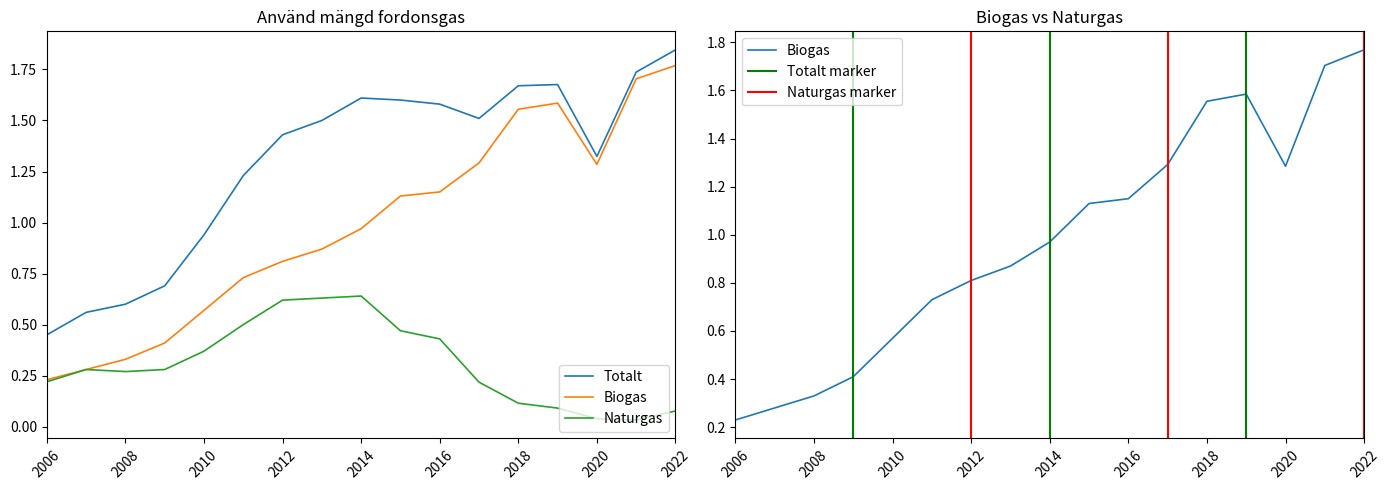

How many lines are shown in the chart?

3